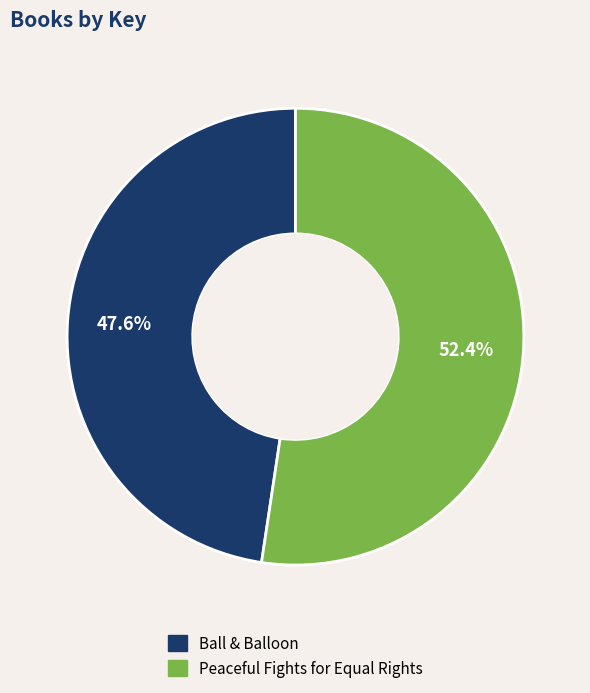

Does Peaceful Fights for Equal Rights represent more than half of the total?

Yes